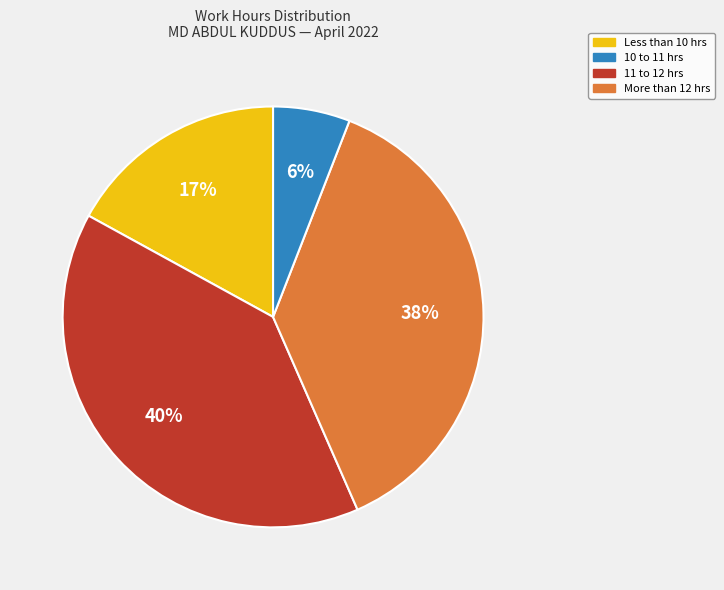

To the nearest percent, what is the difference between the largest and smallest slice percentages?

34%